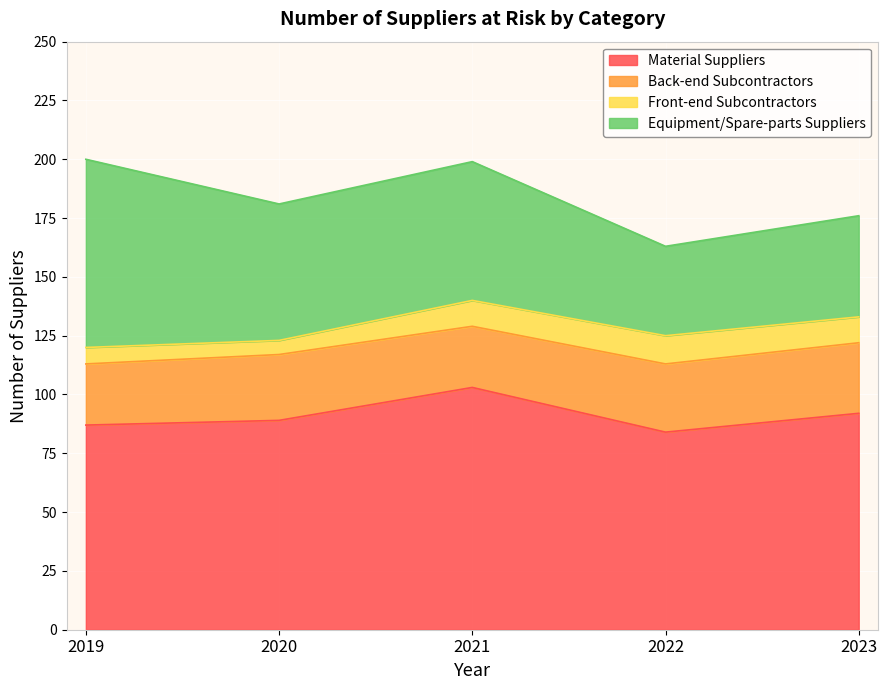

True or false: Back-end Subcontractors and Equipment/Spare-parts Suppliers intersect in this chart.

False